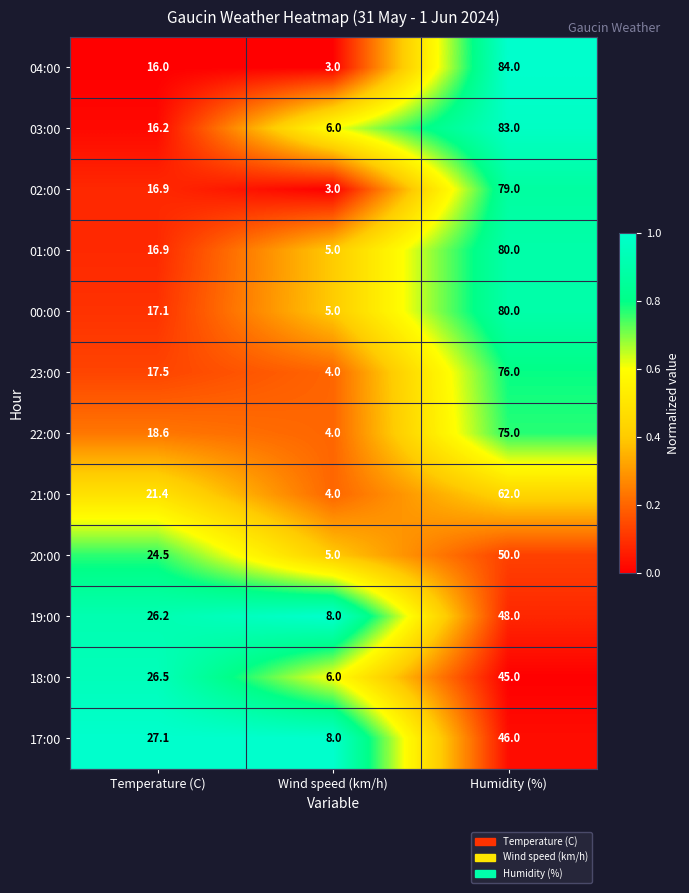

What is the average value of the 23:00 series?

32.5